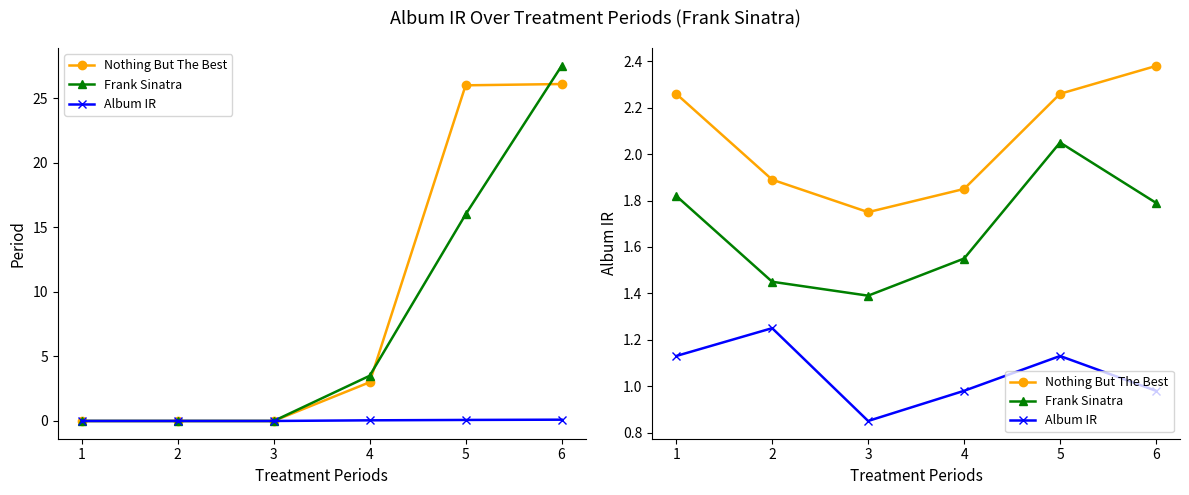

Does the chart have visible grid lines?

No